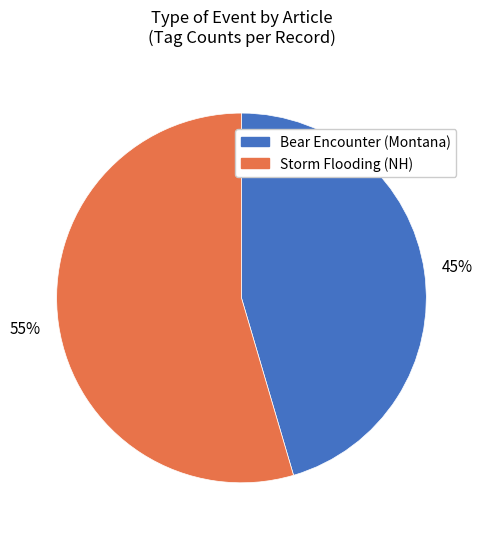

Does any single category account for the majority?

Yes